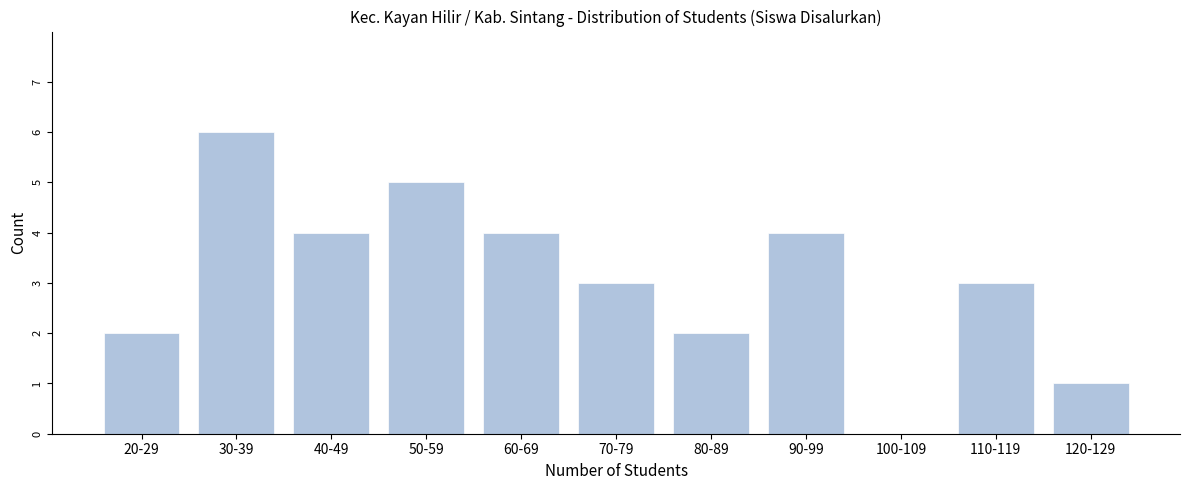

Reading right to left, what are all the values shown in this chart?

120-129=1	110-119=3	100-109=0	90-99=4	80-89=2	70-79=3	60-69=4	50-59=5	40-49=4	30-39=6	20-29=2